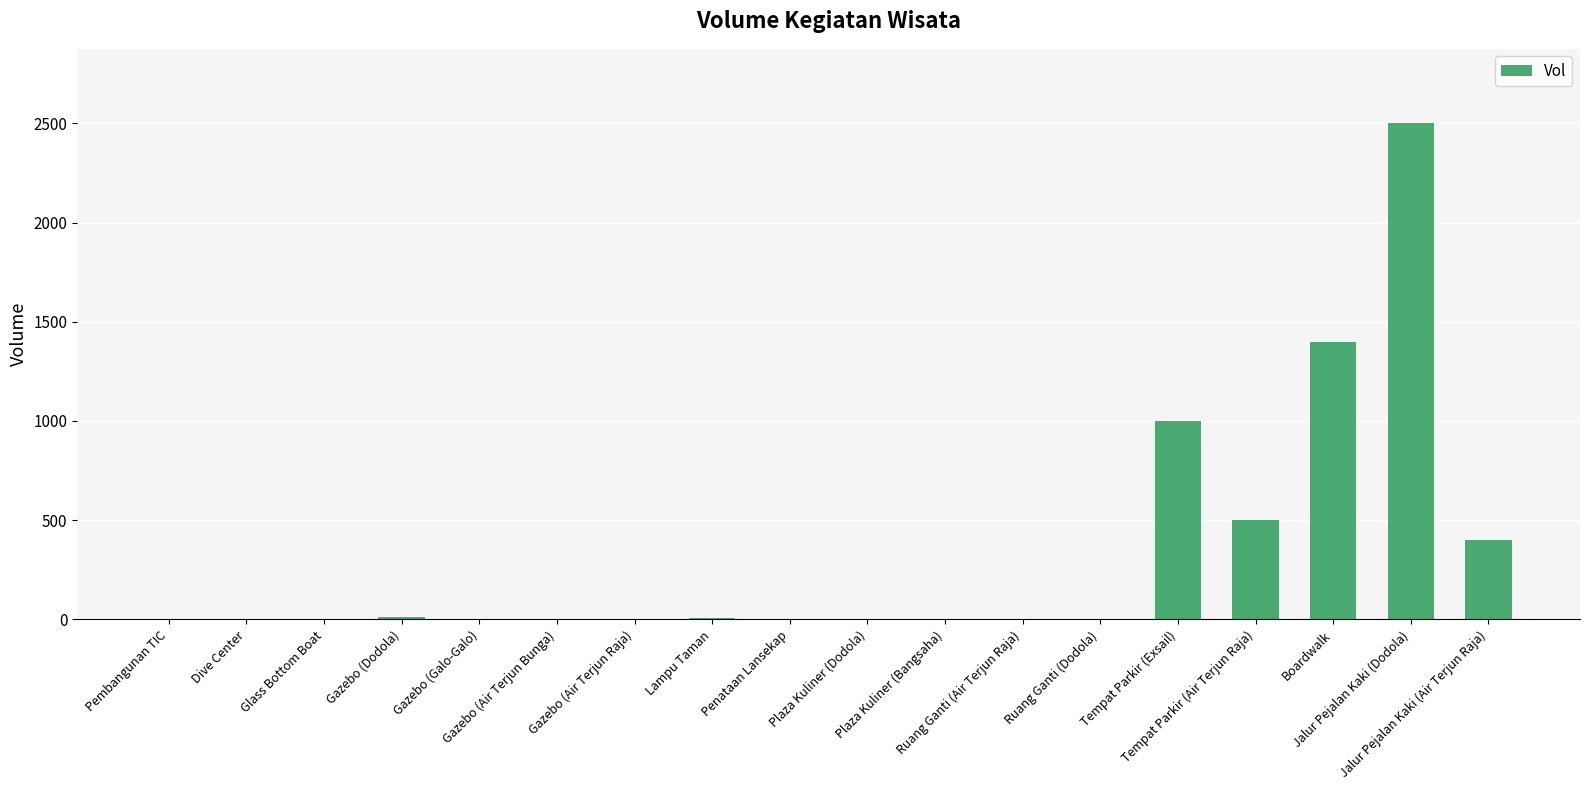

What is the maximum value shown in the chart?

2500